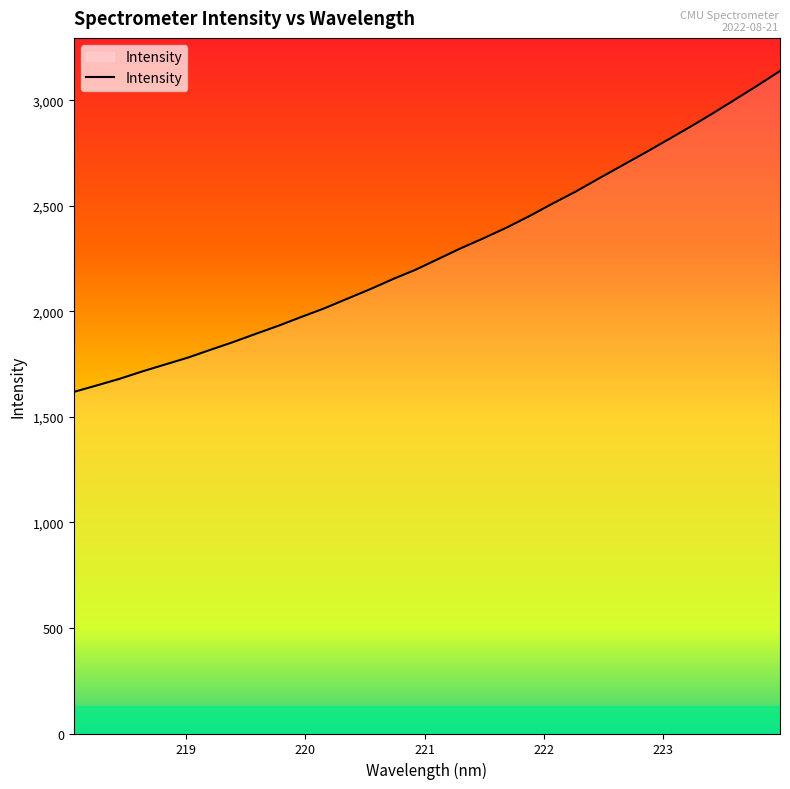

What is the difference between the maximum and minimum values?

1520.2